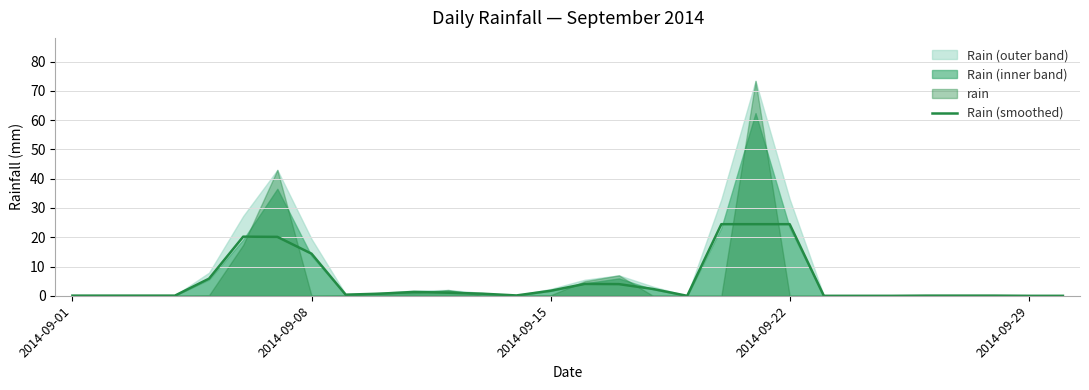

True or false: the data has more than 0 interior local peaks.

True